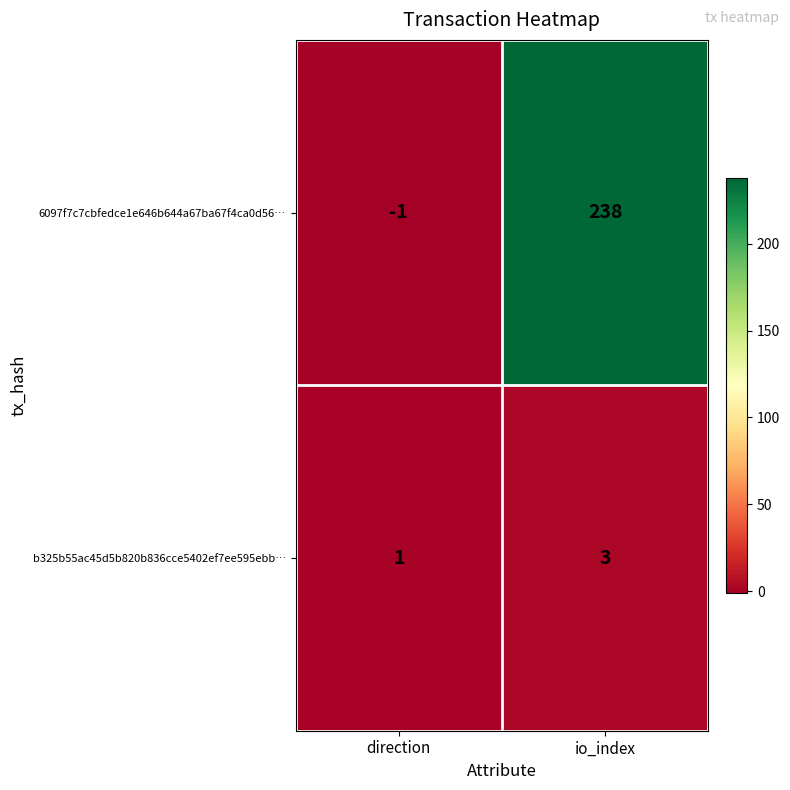

Which series has the widest spread of values?

6097f7c7cbfedce1e646b644a67ba67f4ca0d56…